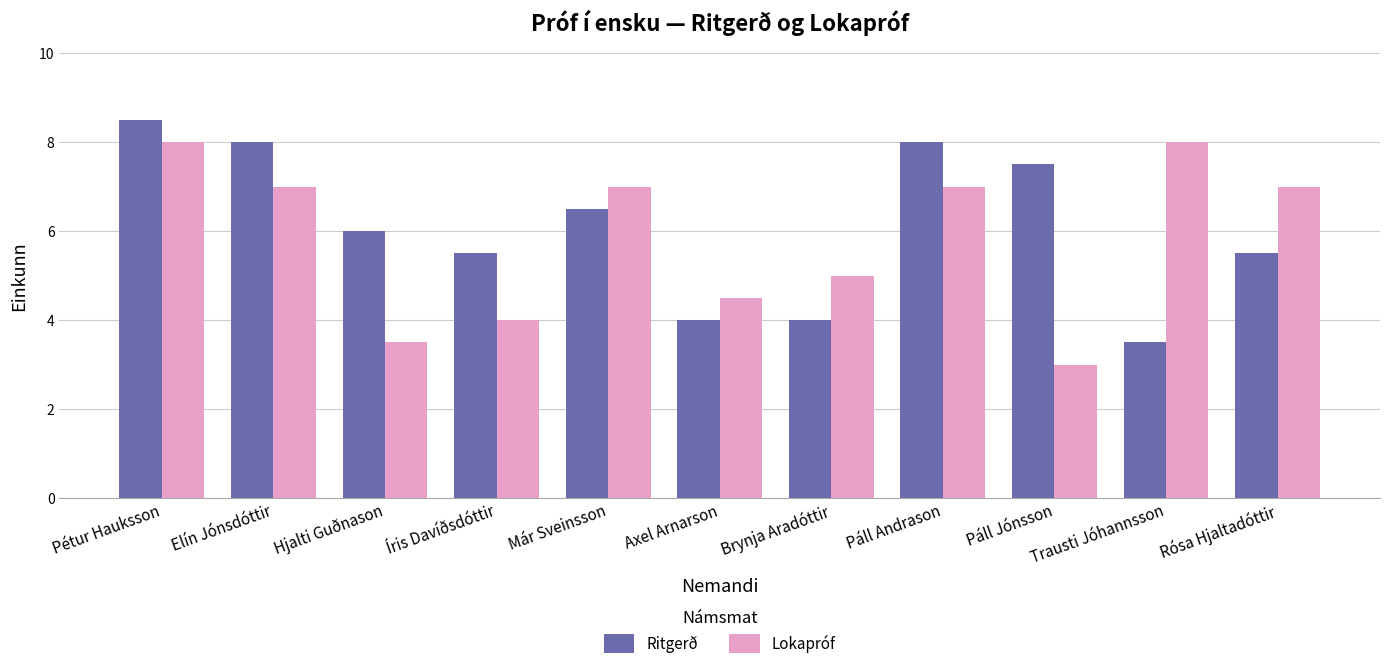

What is the difference between the maximum and minimum values in the Ritgerð series?

5.0